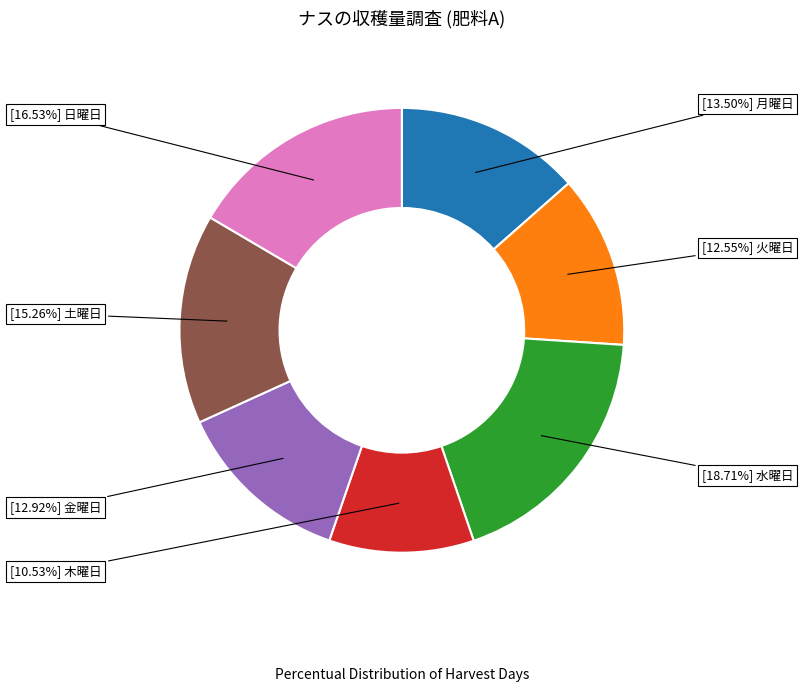

Does any single category account for the majority?

No